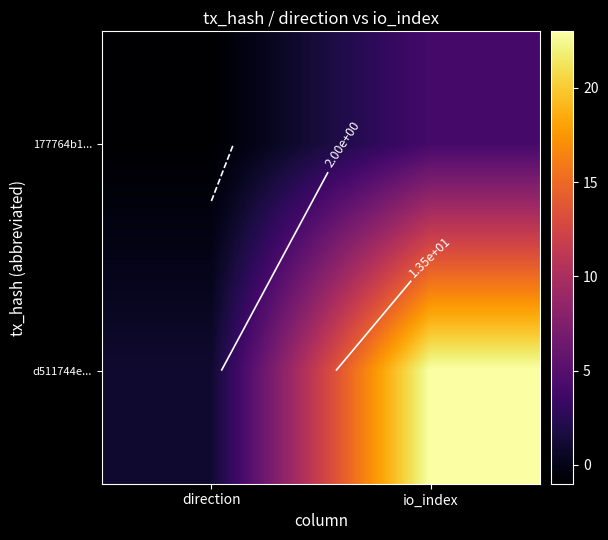

Which label corresponds to the largest value in the chart?

io_index